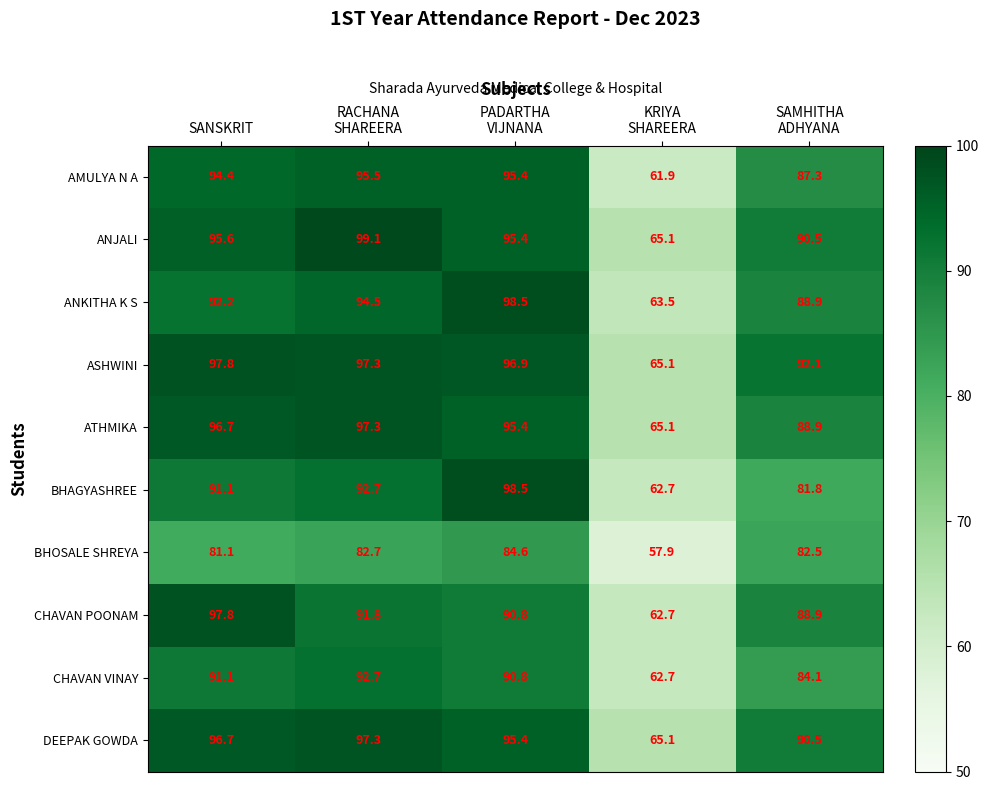

What is the maximum value for ASHWINI?

97.8